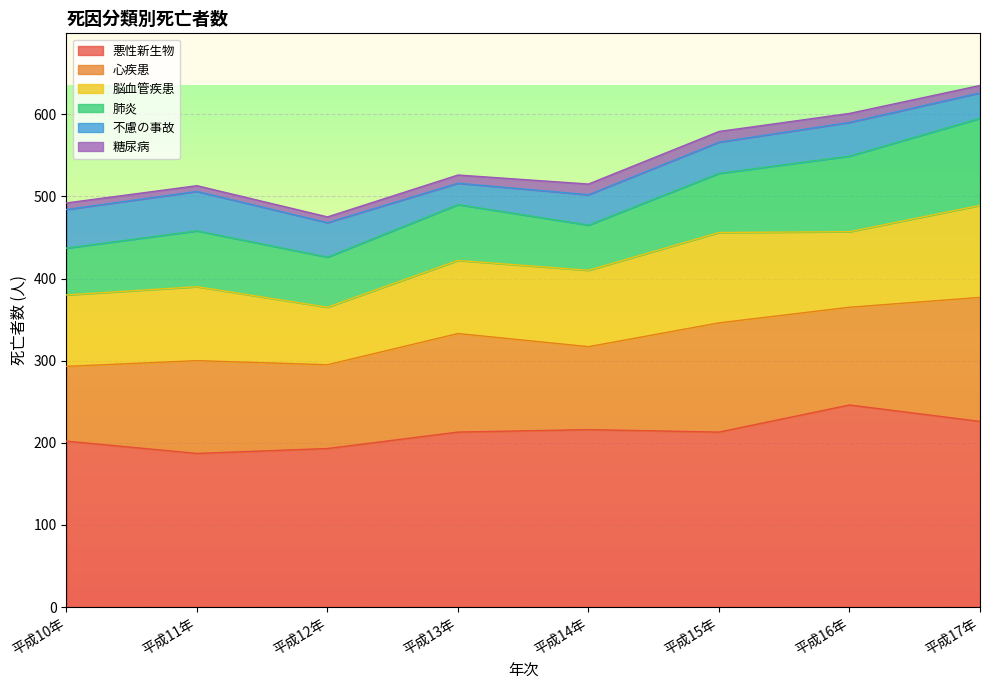

In 心疾患, how many points are lower than both neighbors (excluding endpoints)?

3